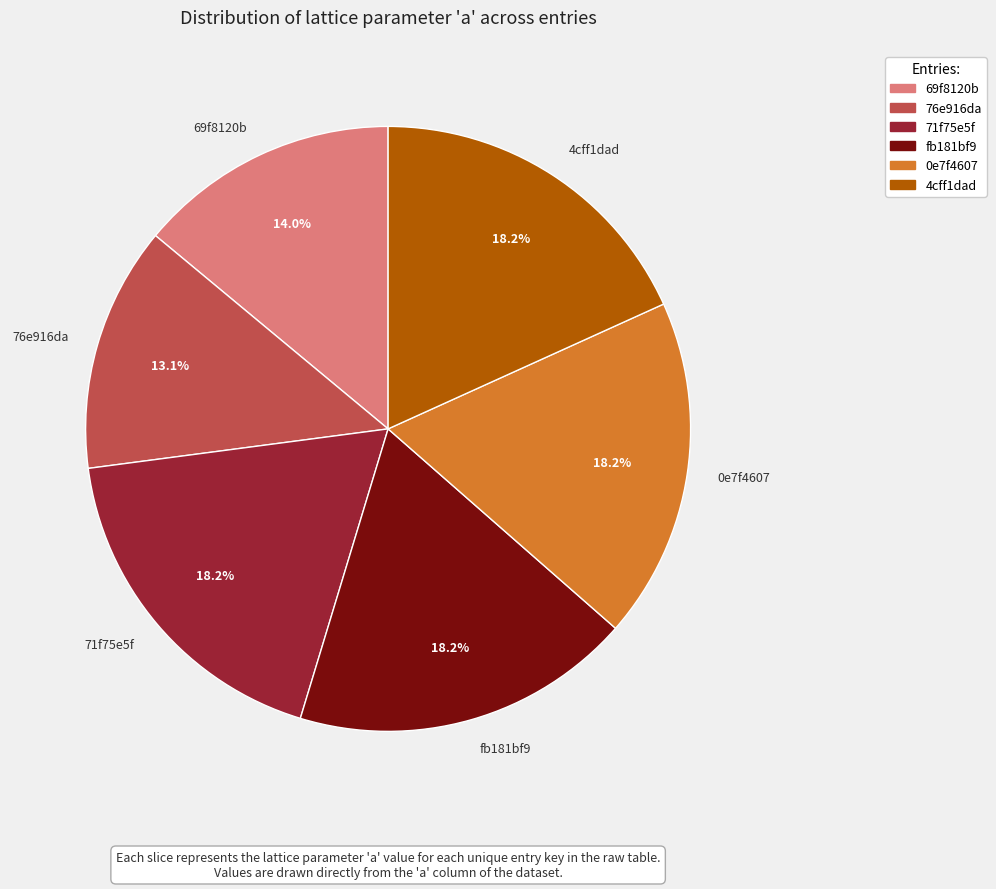

The 4cff1dad slice represents 27% of the pie. True or false?

False